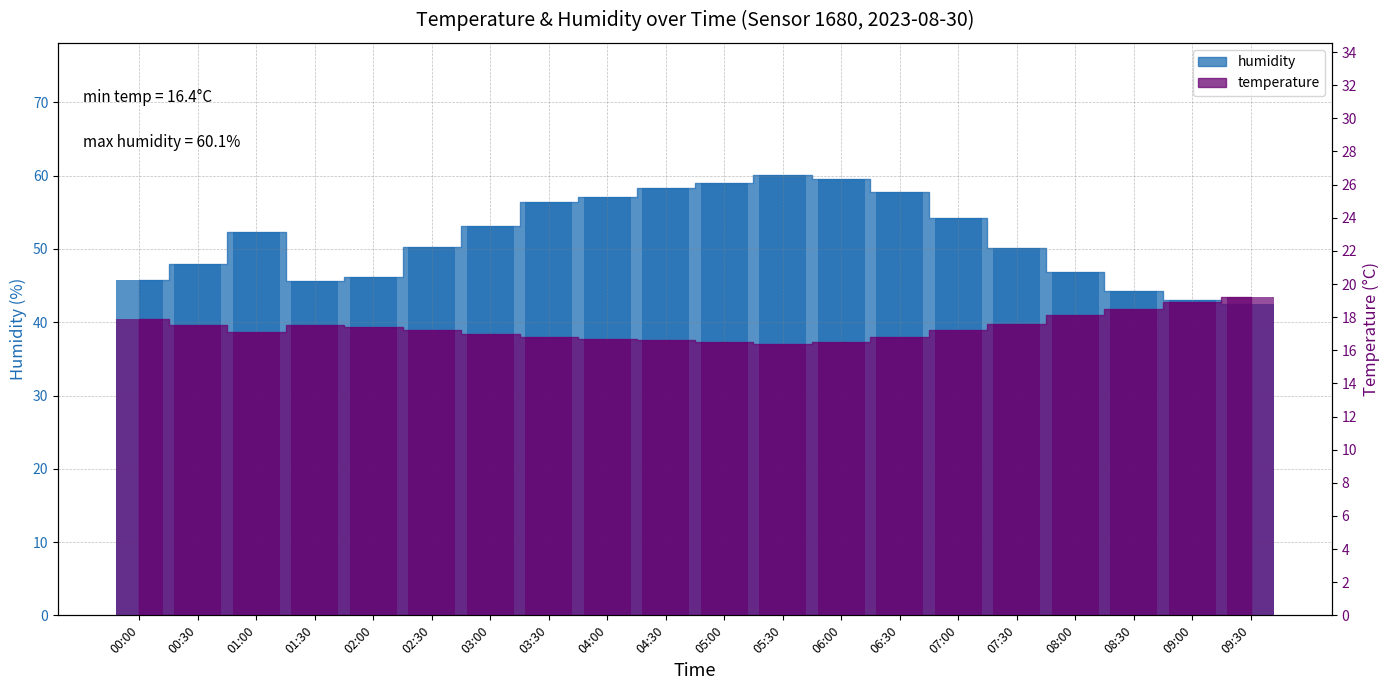

What value does the humidity series have at 05:00?

59.0